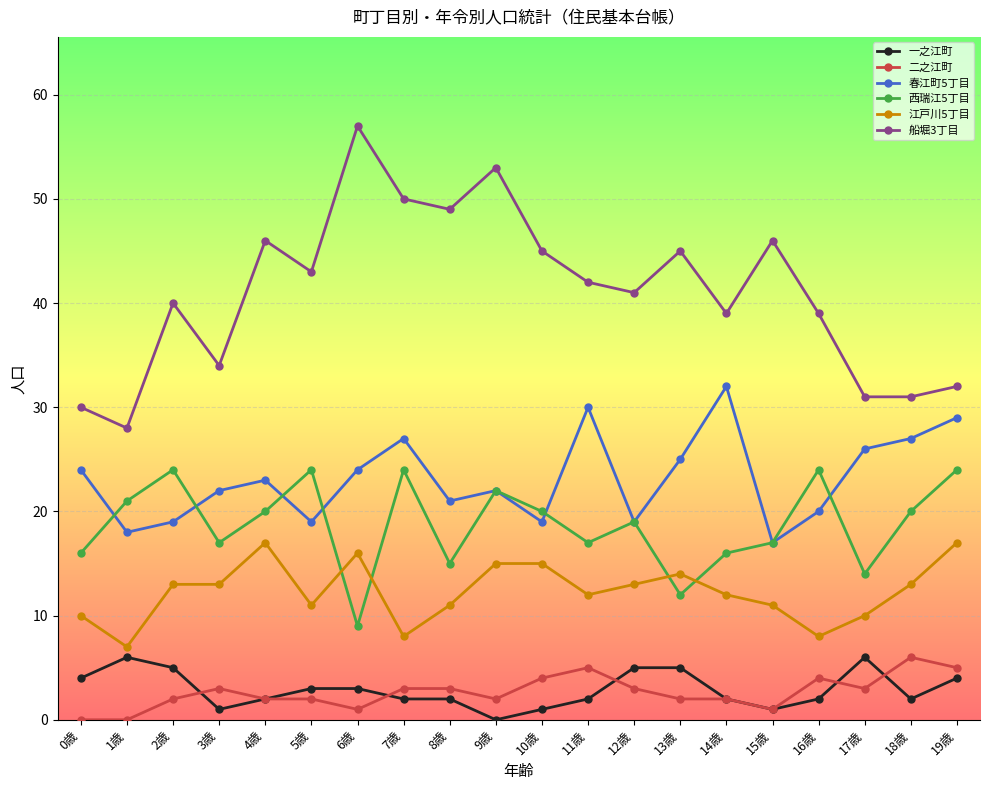

Is it true that 西瑞江5丁目 equals 37 at 1歳?

False